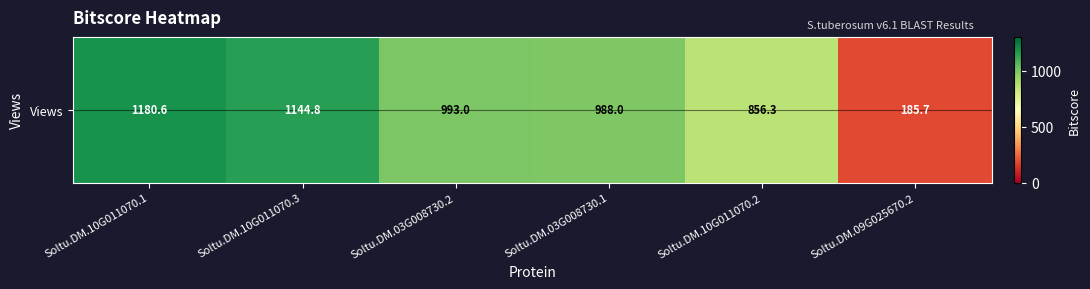

Rank the categories by value from highest to lowest.

Soltu.DM.10G011070.1, Soltu.DM.10G011070.3, Soltu.DM.03G008730.2, Soltu.DM.03G008730.1, Soltu.DM.10G011070.2, Soltu.DM.09G025670.2